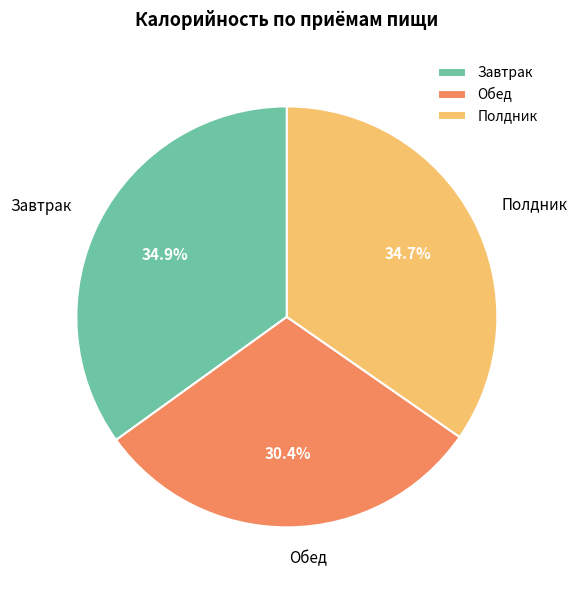

How many slices are in this pie chart?

3